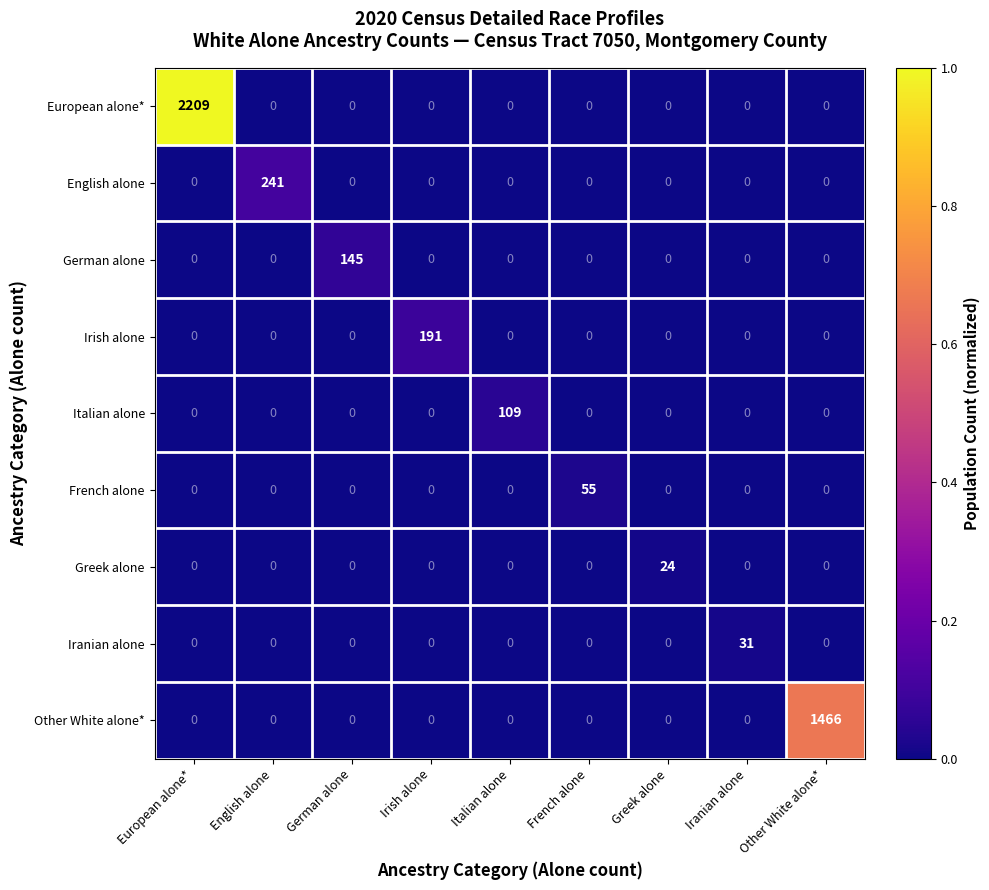

The value of European alone* at Italian alone is 1289. True or false?

False